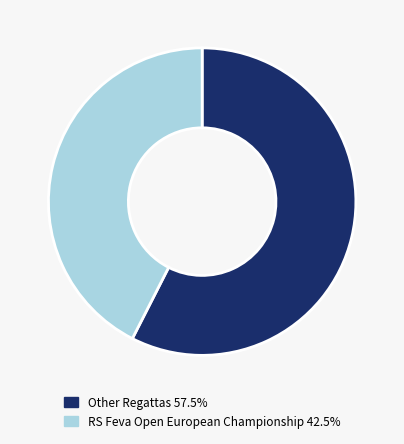

How many slices are in this pie chart?

2